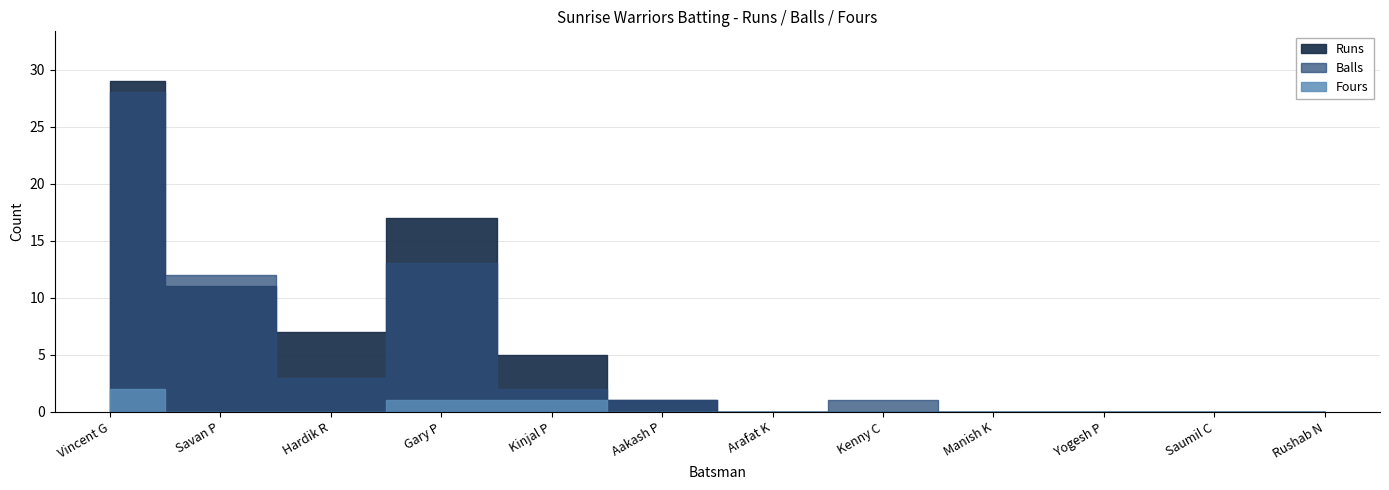

Reading left to right, transcribe all the data shown in this chart.

Runs: 29	11	7	17	5	1	0	0	0	0	0	0
Balls: 28	12	3	13	2	1	0	1	0	0	0	0
Fours: 2	0	0	1	1	0	0	0	0	0	0	0